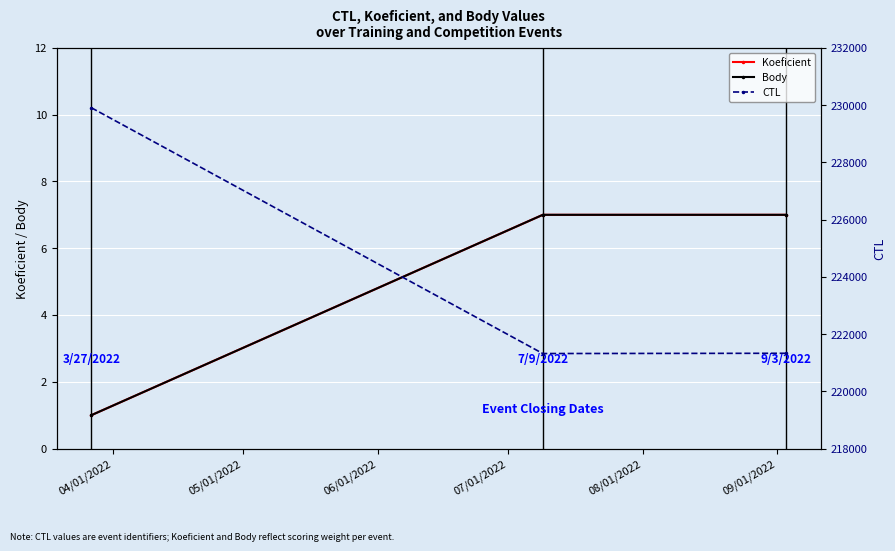

What is the maximum value for Body?

7